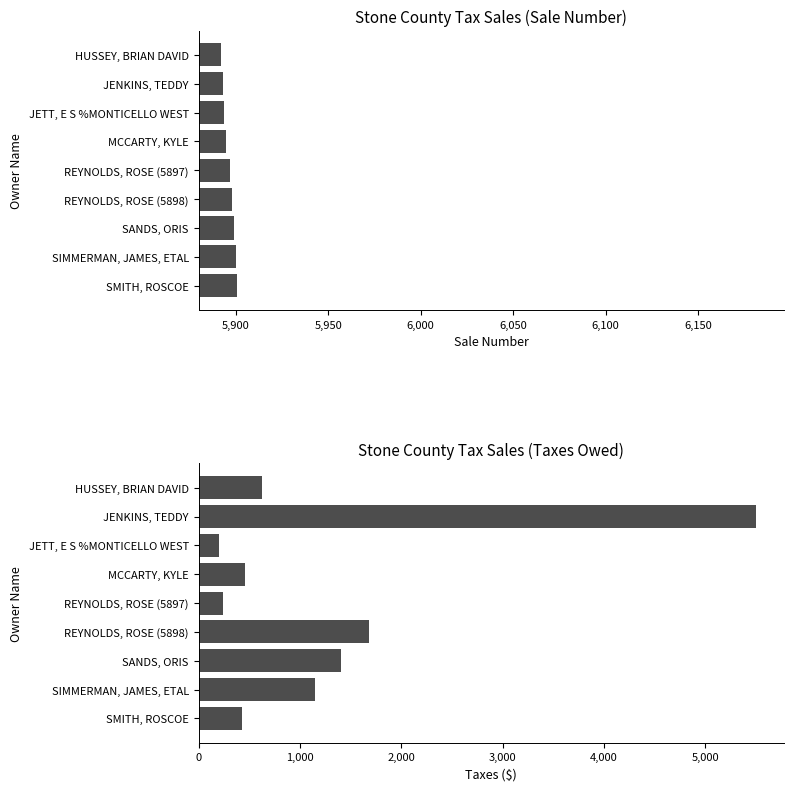

What is the minimum value for Taxes ($)?

203.0